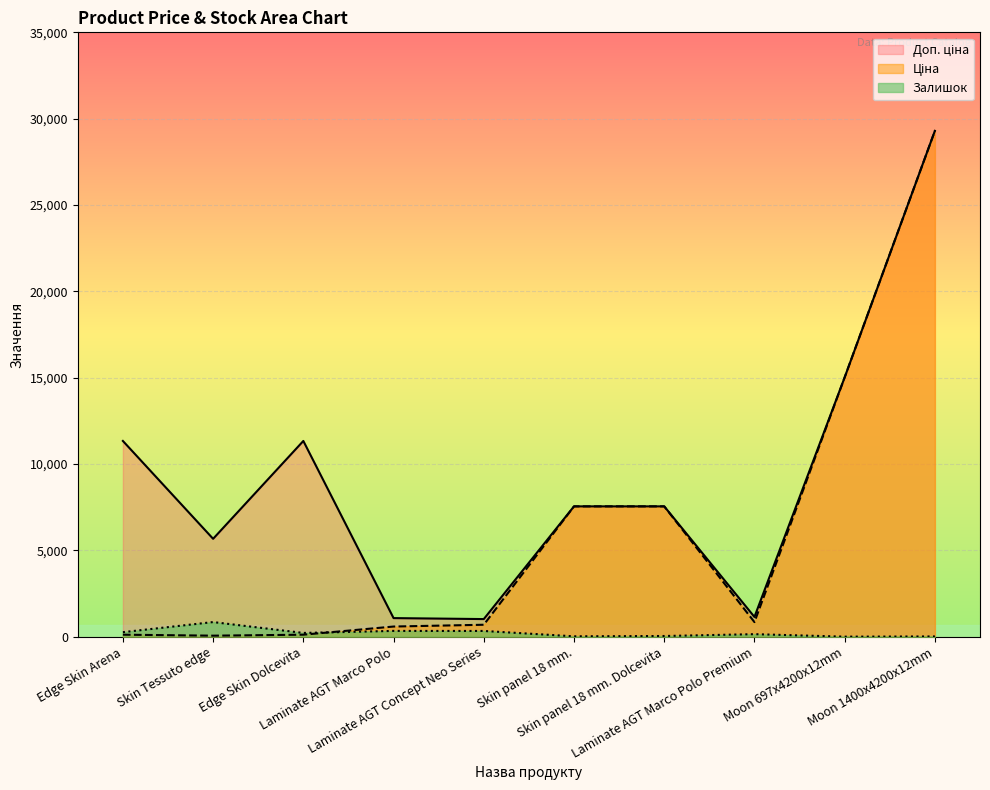

What is the total value across all series at Laminate AGT Marco Polo?

1993.4